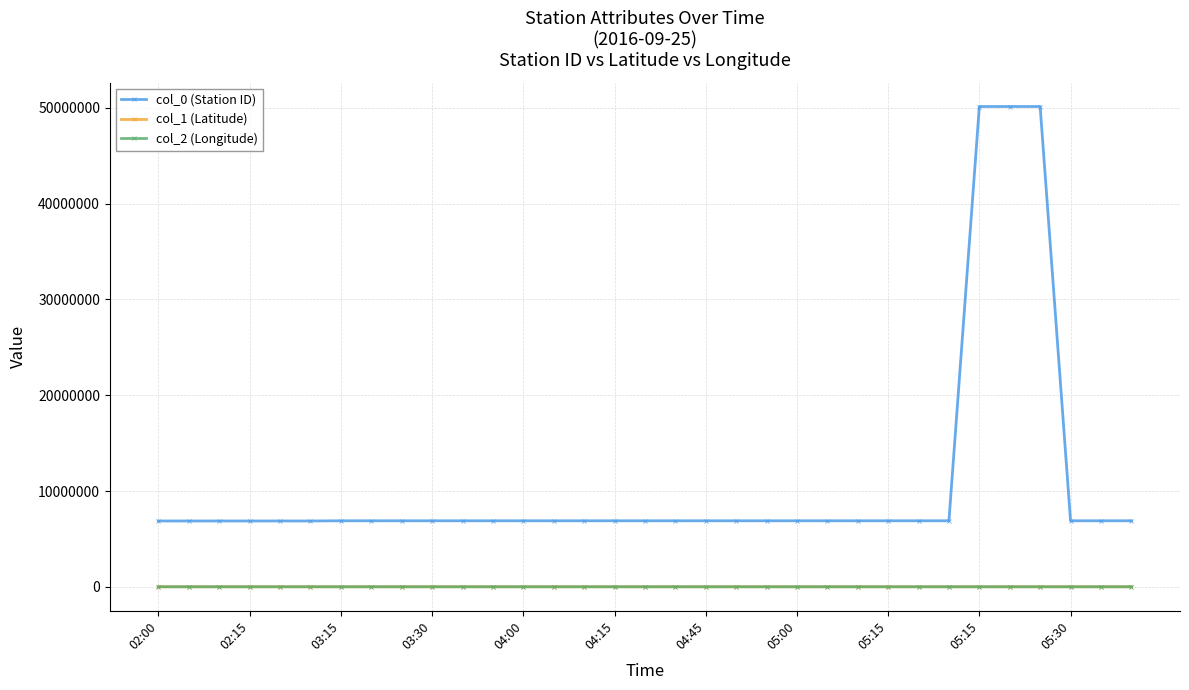

What is the value of the col_0 (Station ID) point at the 33rd from the left?

6889200.0